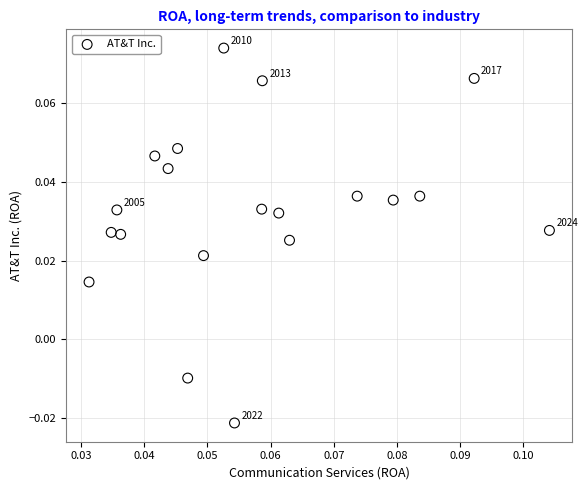

How many points are shown in the scatter plot?

20